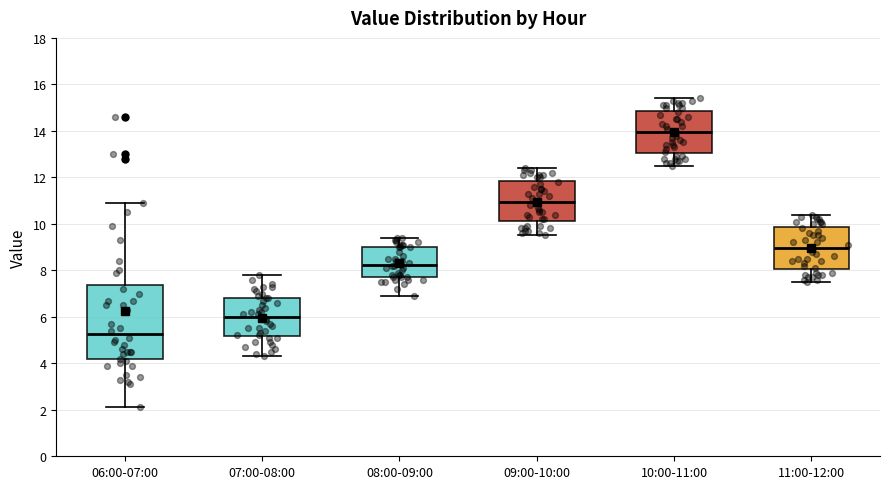

Where does the median line of the box for 07:00-08:00 sit on the y-axis? The values are not printed on the chart, so give them approximately, as read against the axis.

6.0